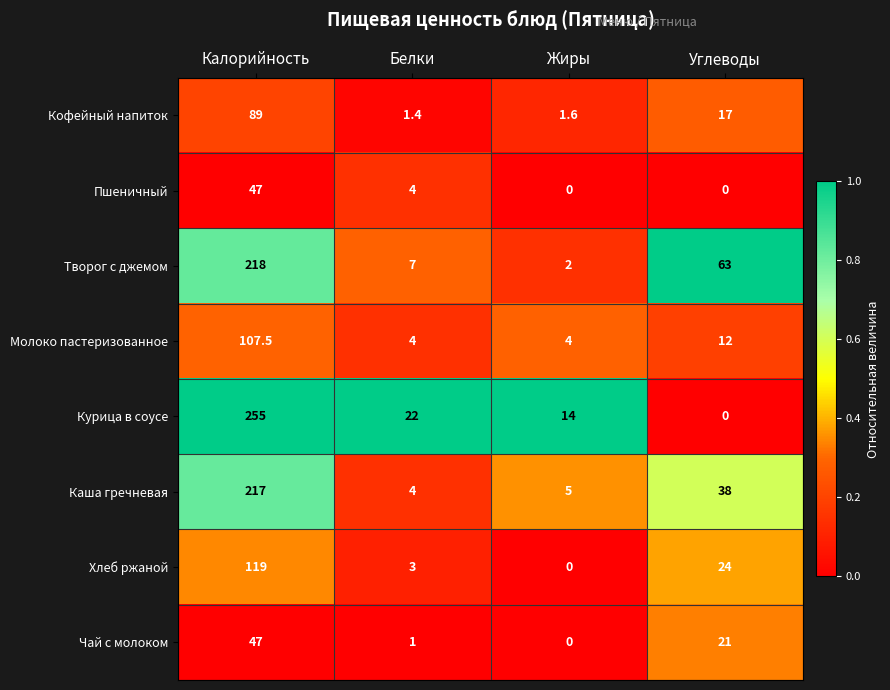

What is the difference between the highest and lowest values at Углеводы?

63.0